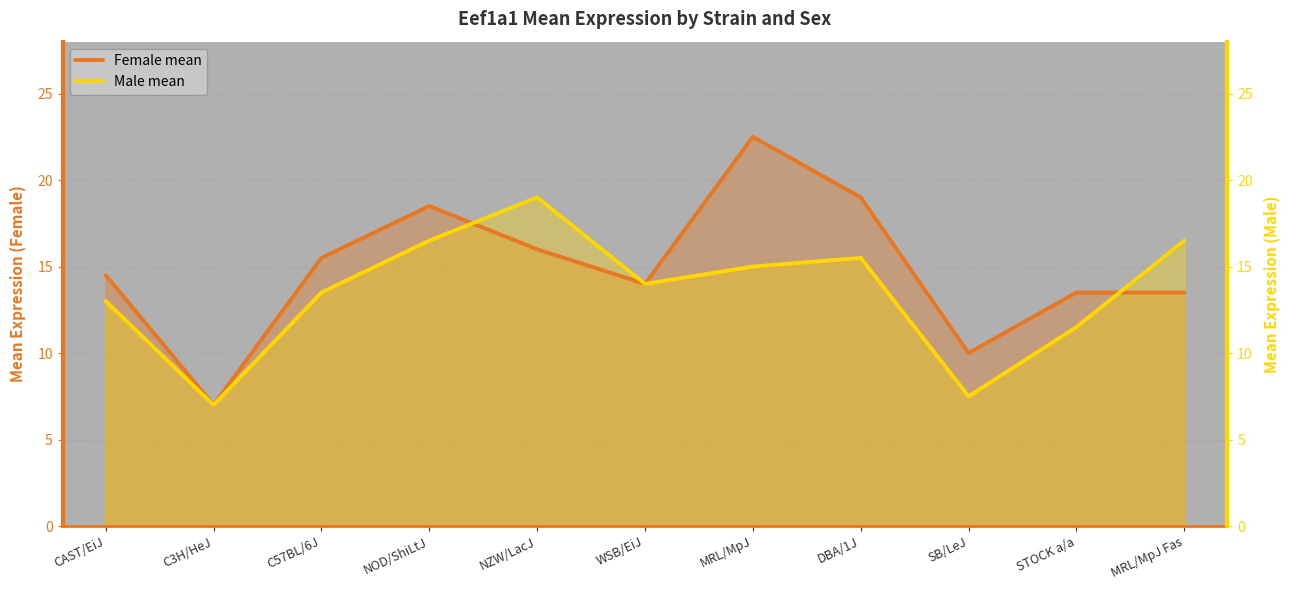

True or false: Female mean has a value of 16.0 at NZW/LacJ.

True